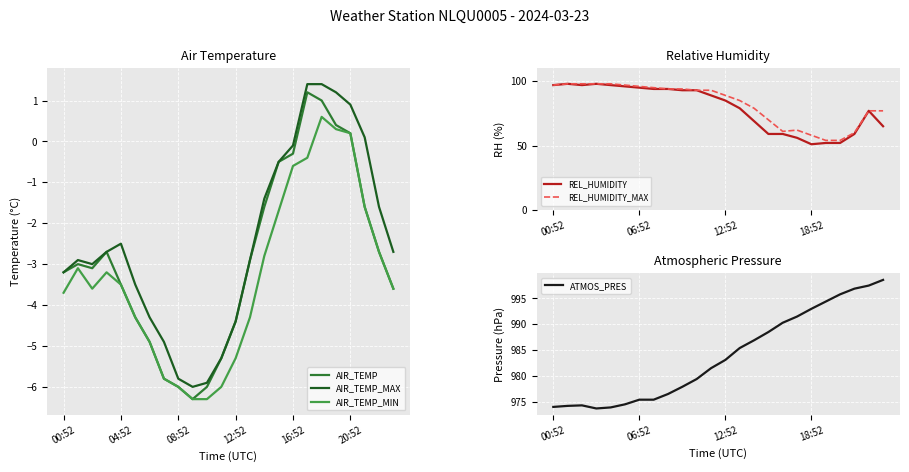

Which series changed the most between 10 and 19?

REL_HUMIDITY